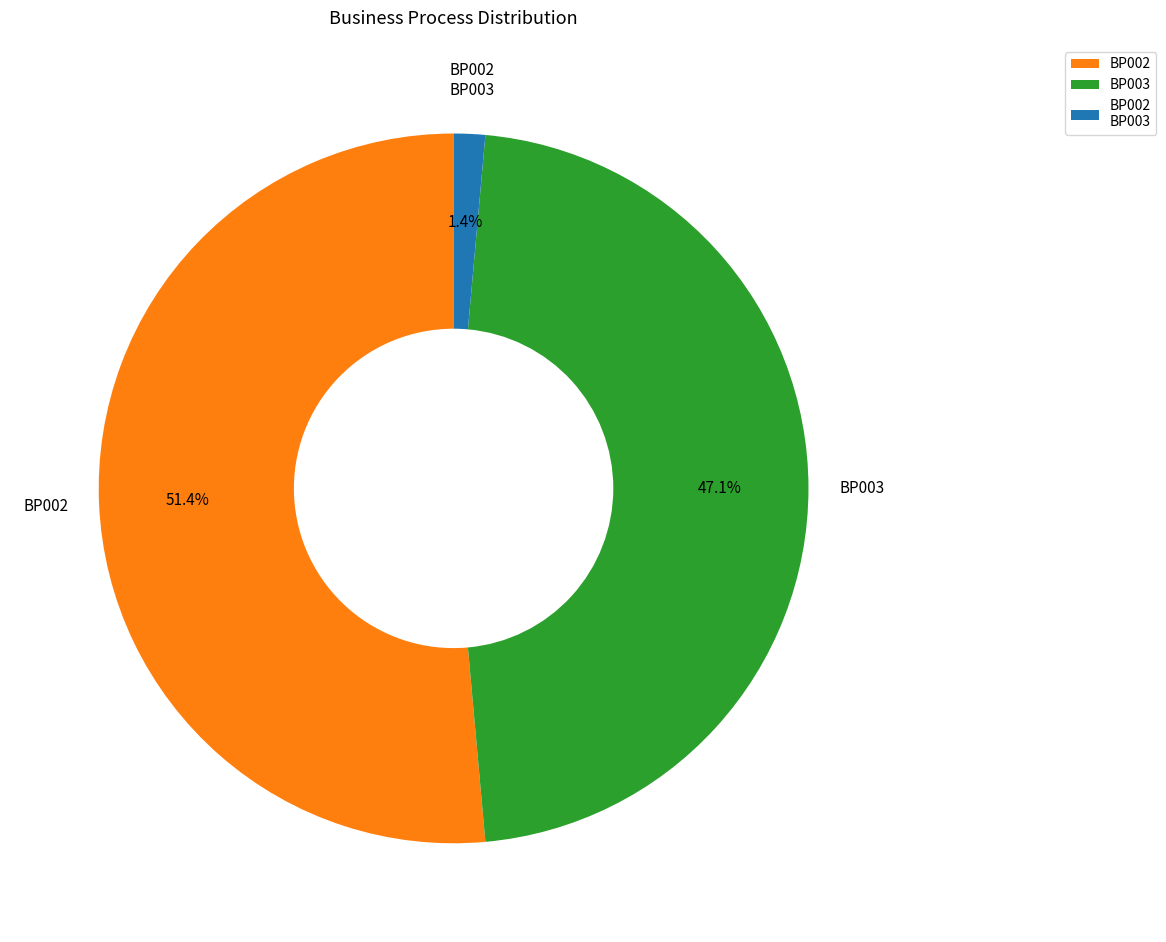

Which category accounts for the majority?

BP002